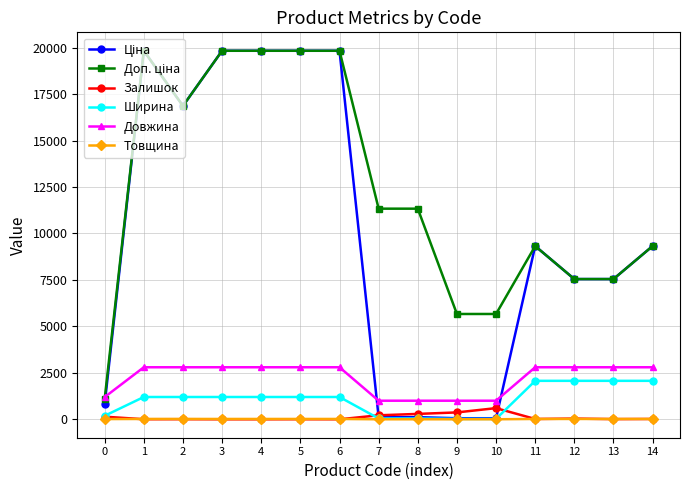

Is the value of Залишок at 7 greater than the value of Довжина at 12?

No